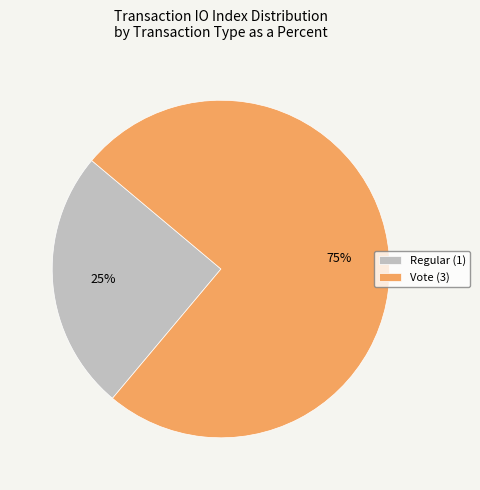

To the nearest percent, what is the average slice percentage?

50%